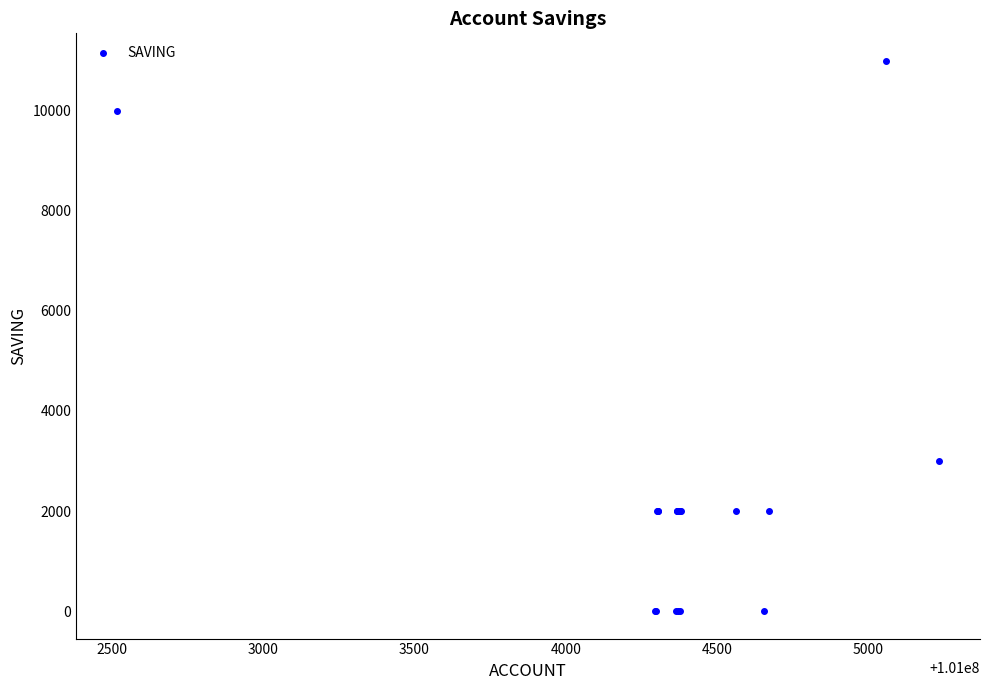

What Y value in the scatter plot is closest to 5500?

3000